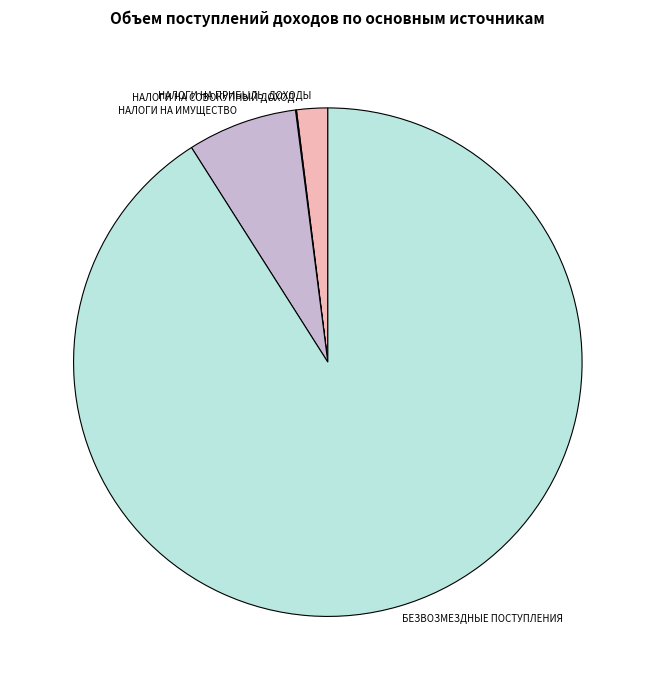

True or false: НАЛОГИ НА ПРИБЫЛЬ, ДОХОДЫ accounts for 2% of the total.

True